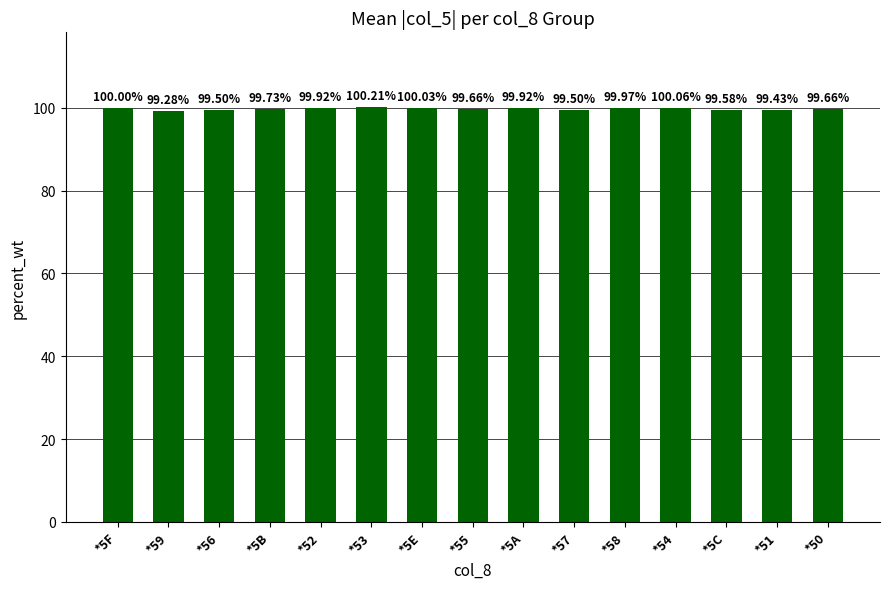

What is the approximate value at *5A?

99.9